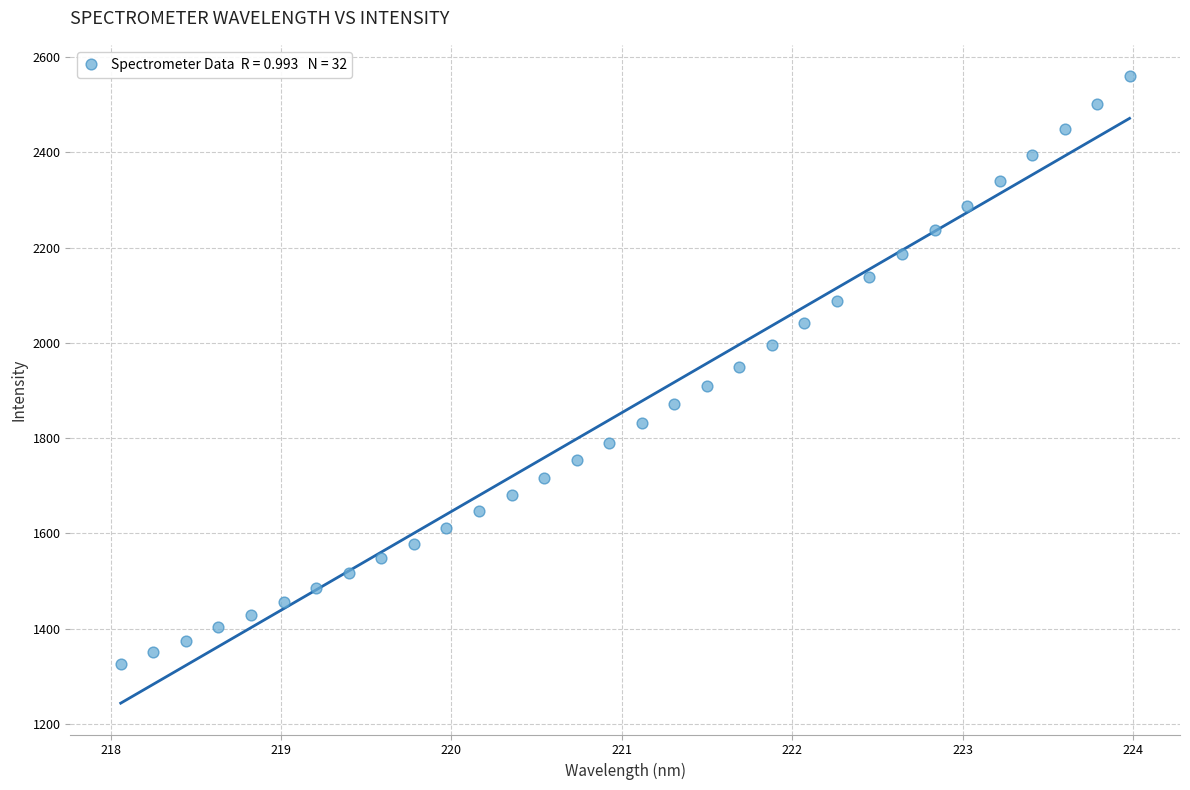

What is the range of Y values (max minus min)?

1234.0